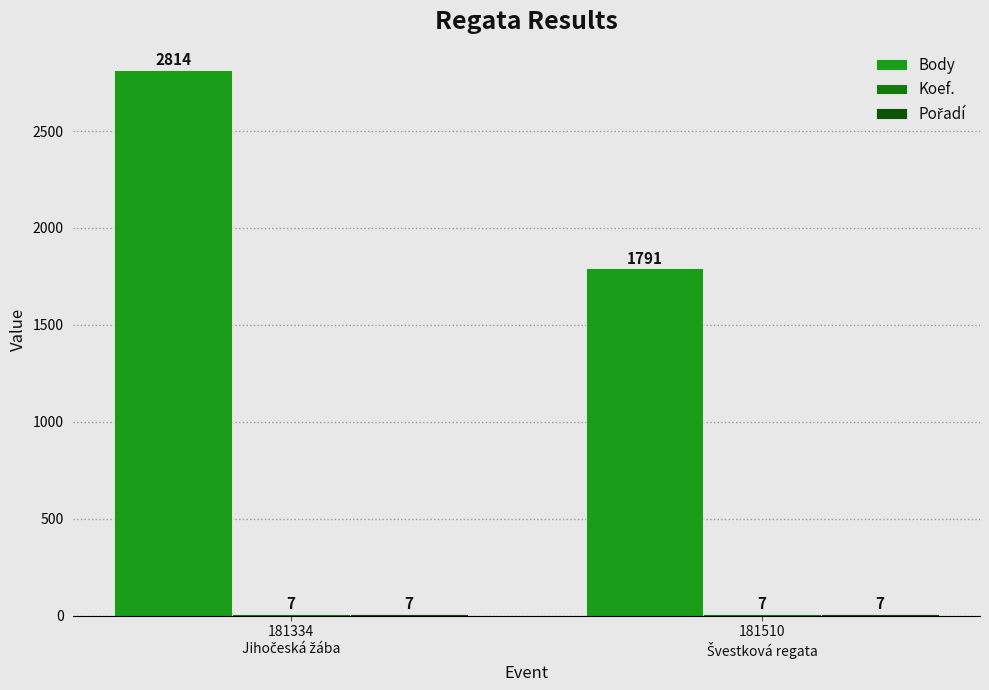

Which label corresponds to the largest value in the chart?

181334
Jihočeská žába